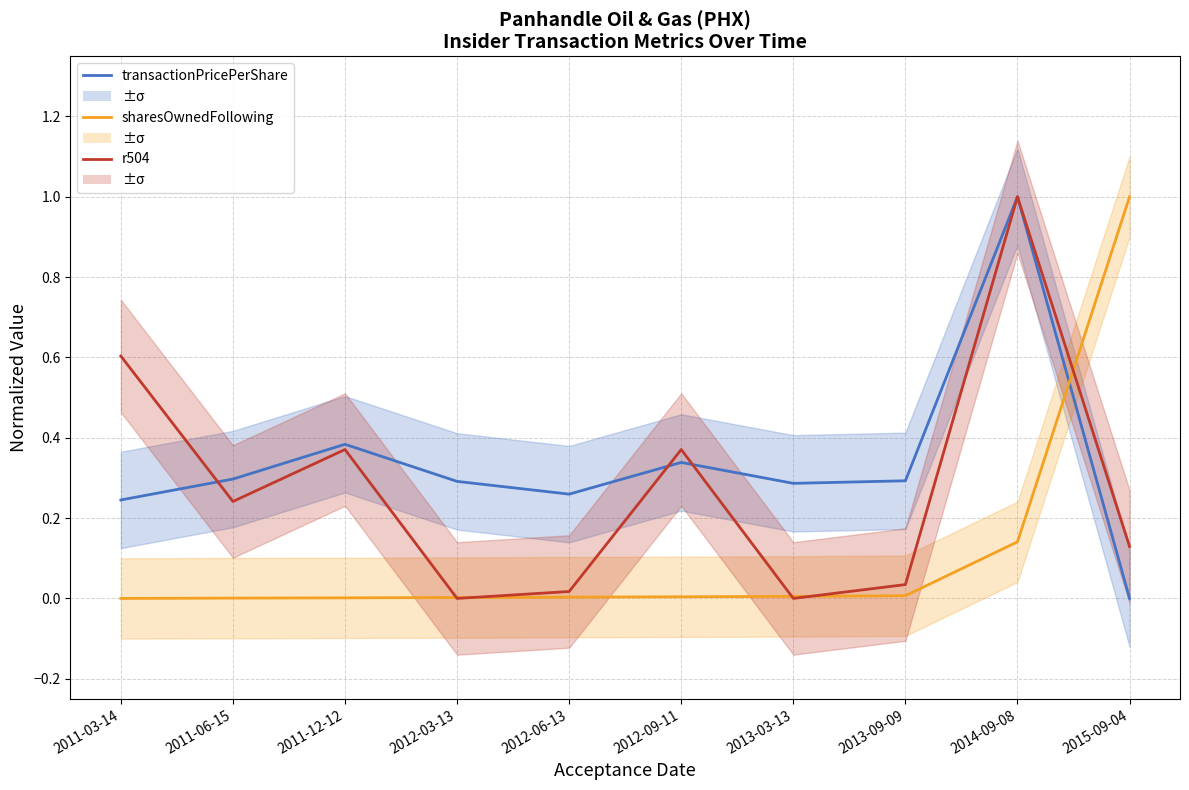

What is the spread (max minus min) of values at 2011-12-12?

0.4